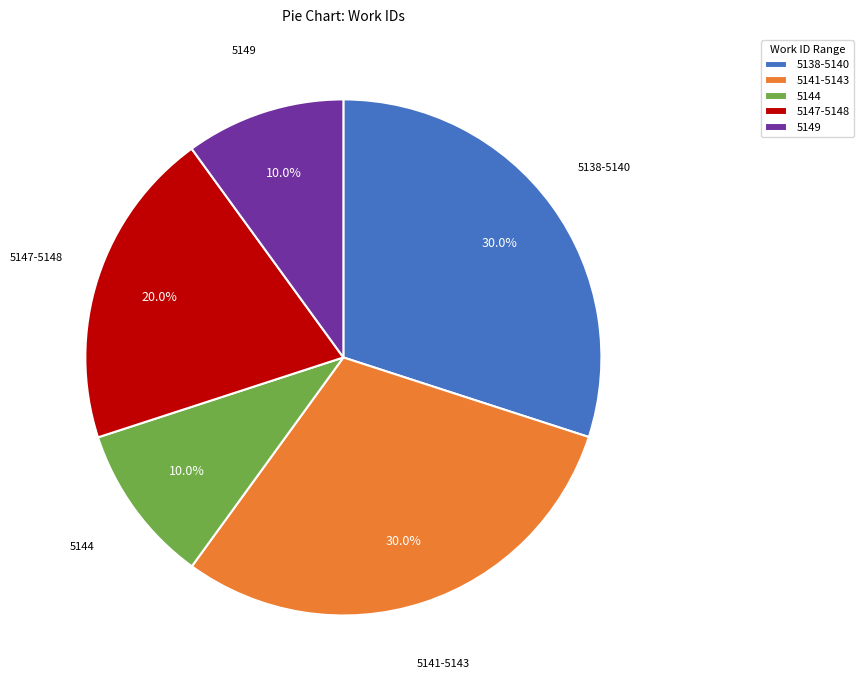

Between 5147-5148 and 5138-5140, which is larger?

5138-5140